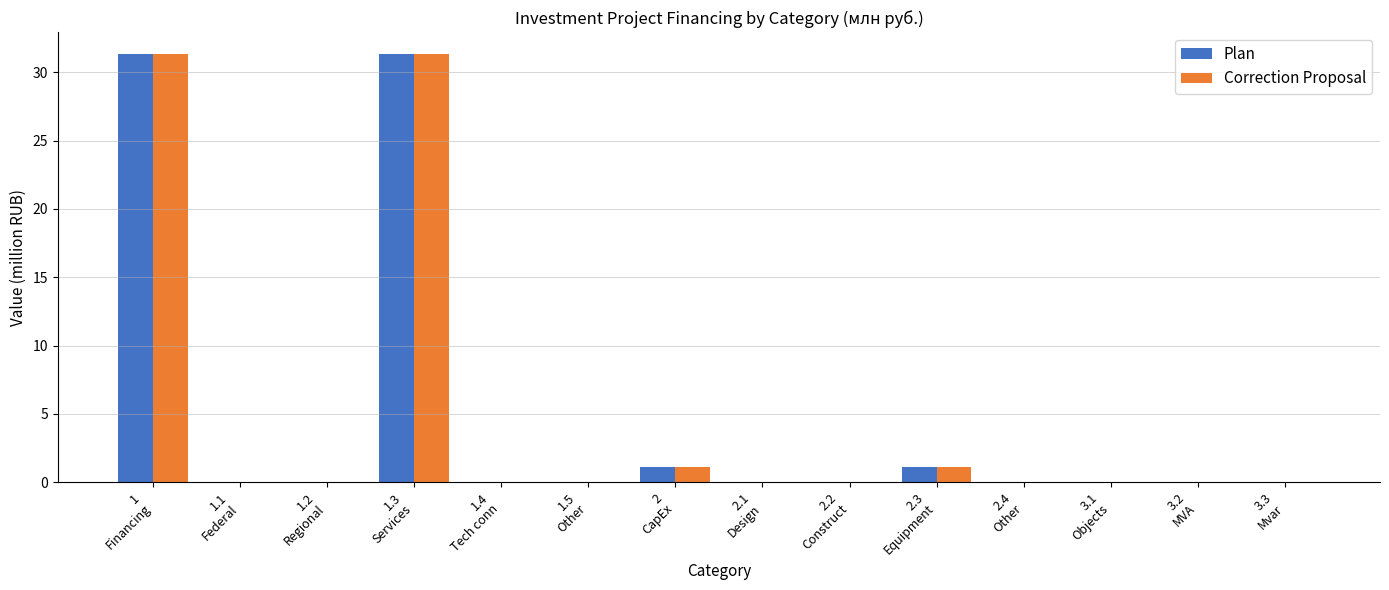

What is the sum of all Correction Proposal values?

64.9